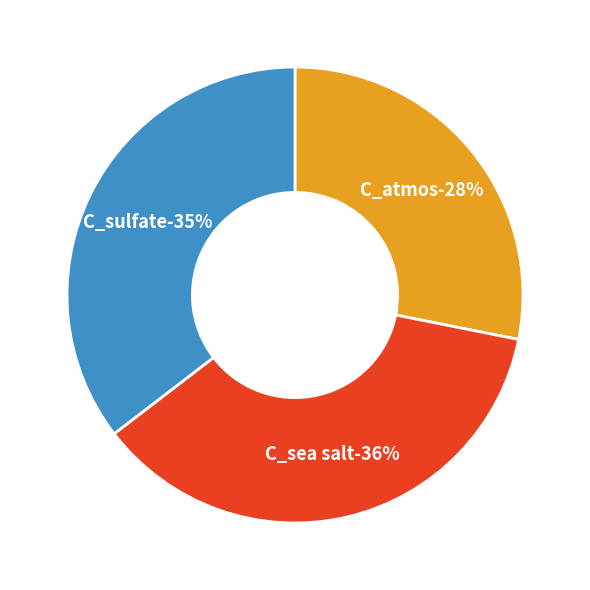

How many slices are in this pie chart?

3